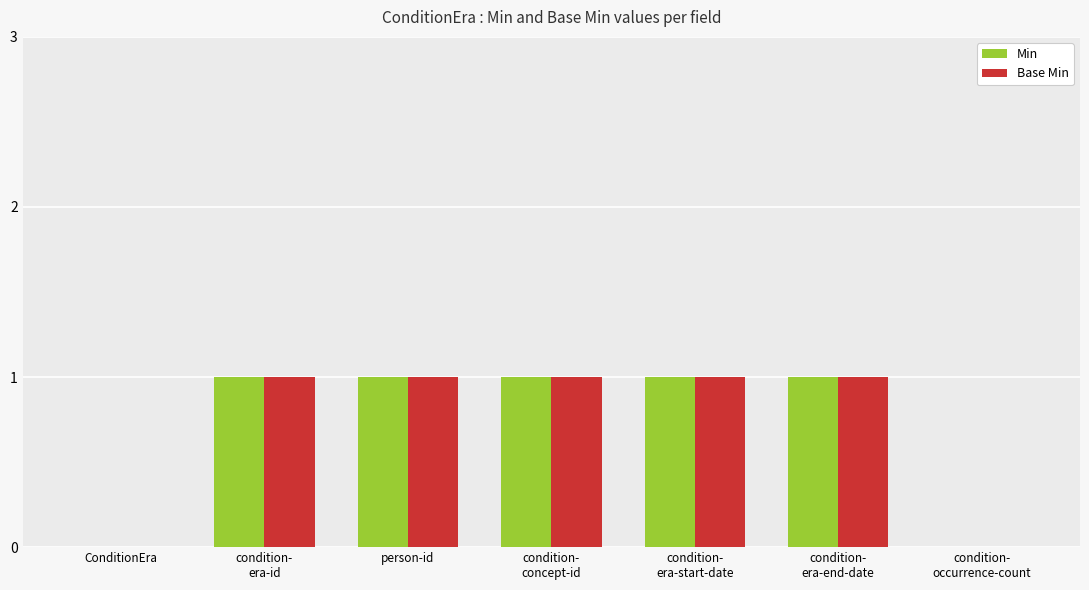

How many groups of bars are there?

7